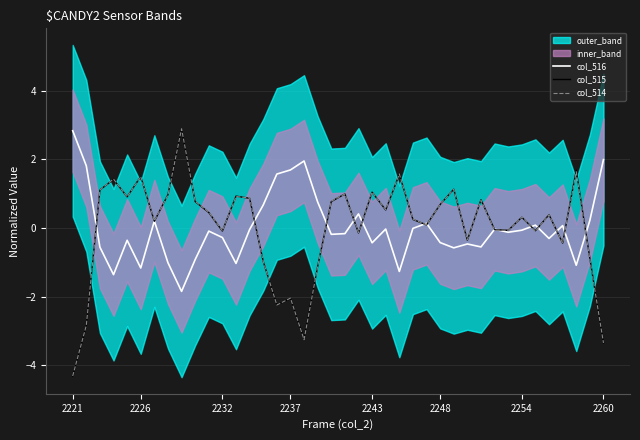

Is this an area chart (filled region under the line)?

No